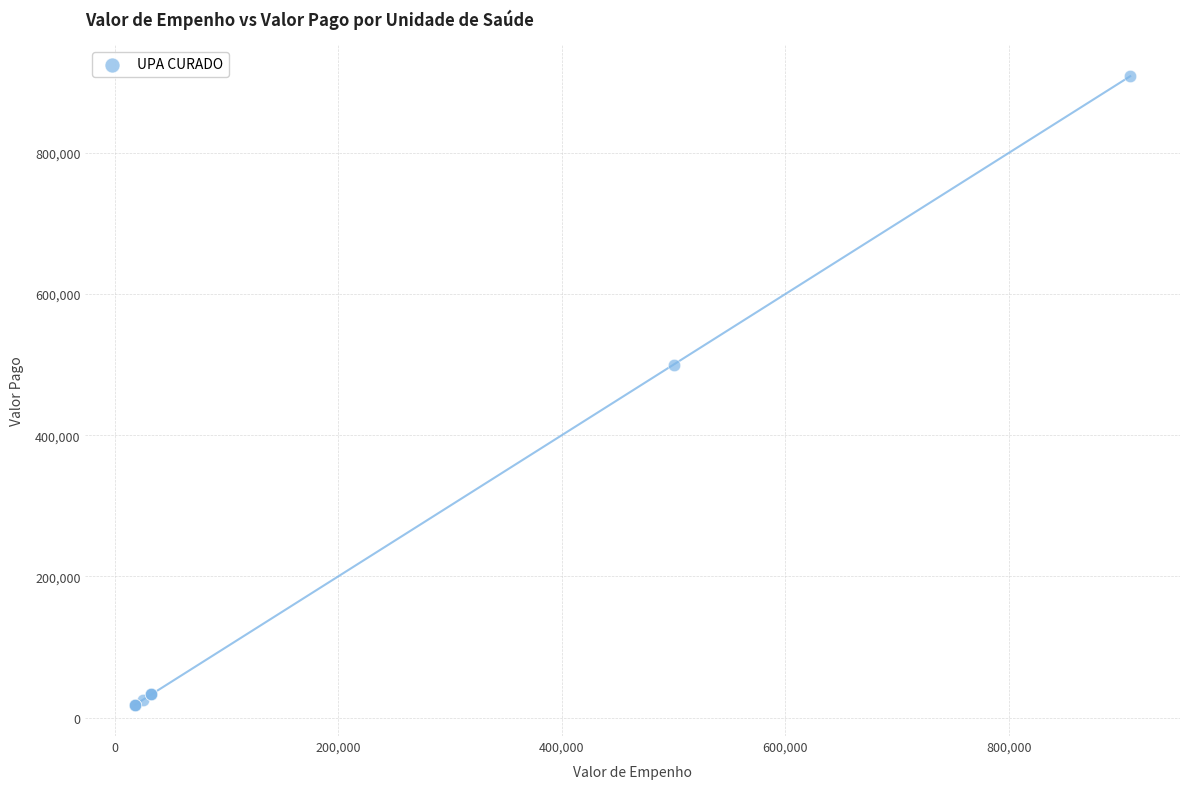

What Y value in the scatter plot is closest to 463381?

500000.0